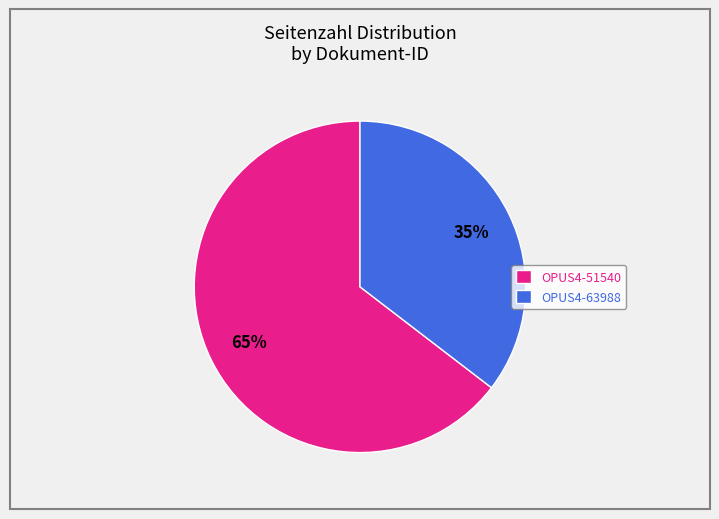

Which slice is the smallest?

OPUS4-63988